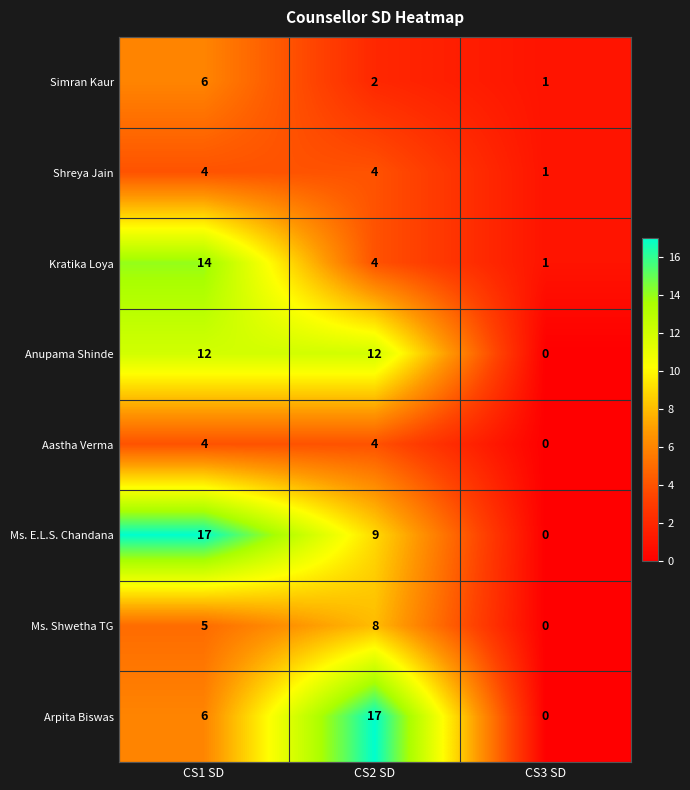

Which series has the largest total across all categories?

Ms. E.L.S. Chandana